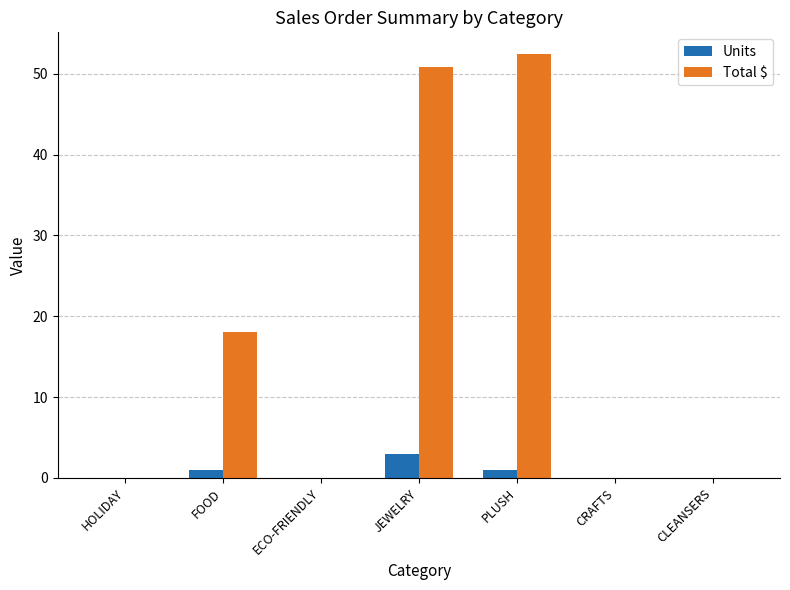

Which series has the largest total across all categories?

Total $